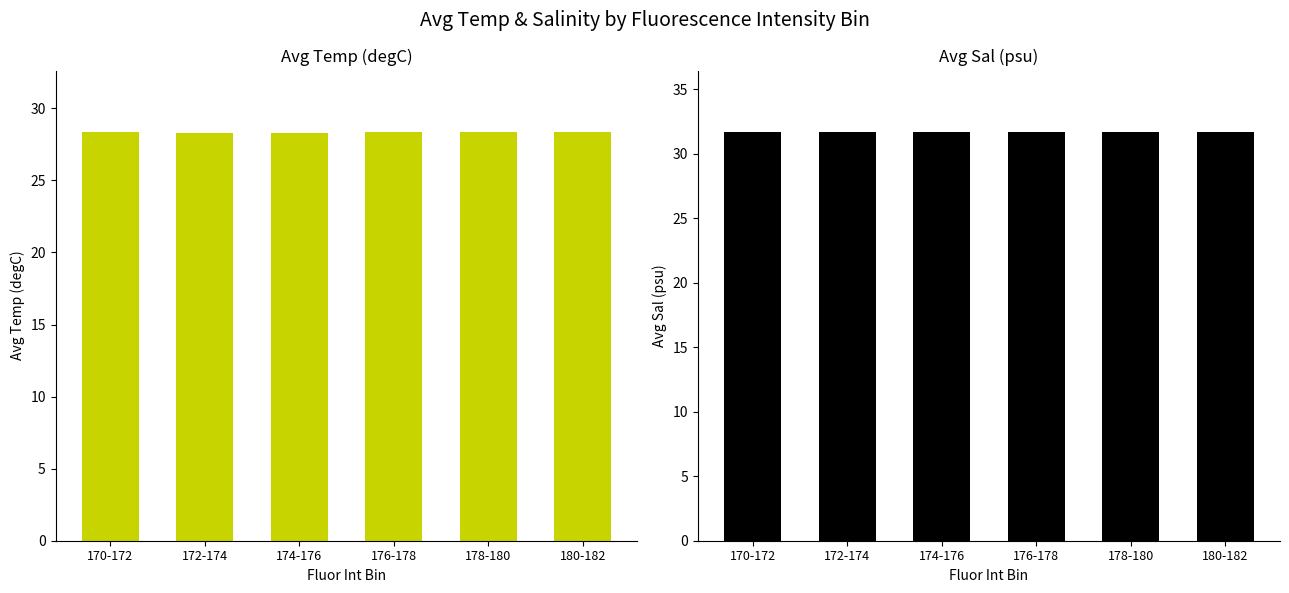

What is the minimum value shown in the chart?

28.3